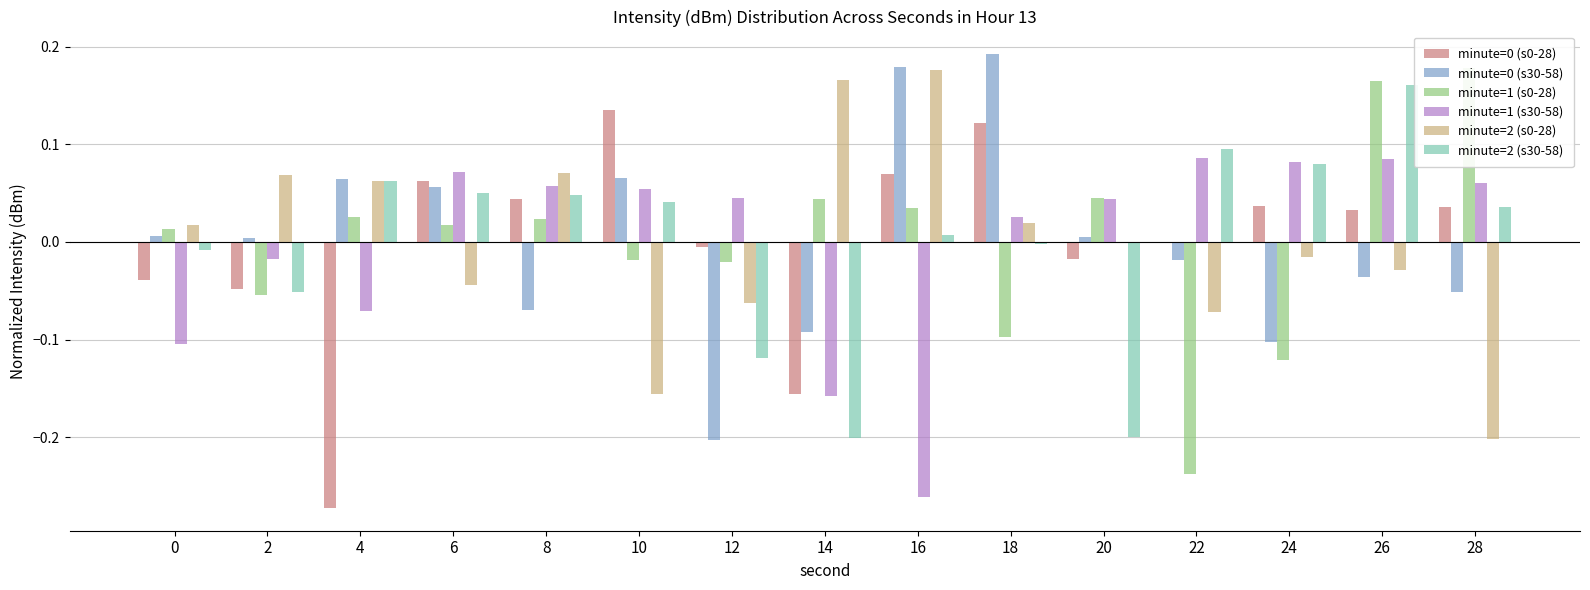

At which label is minute=1 (s30-58) closest to 0?

2